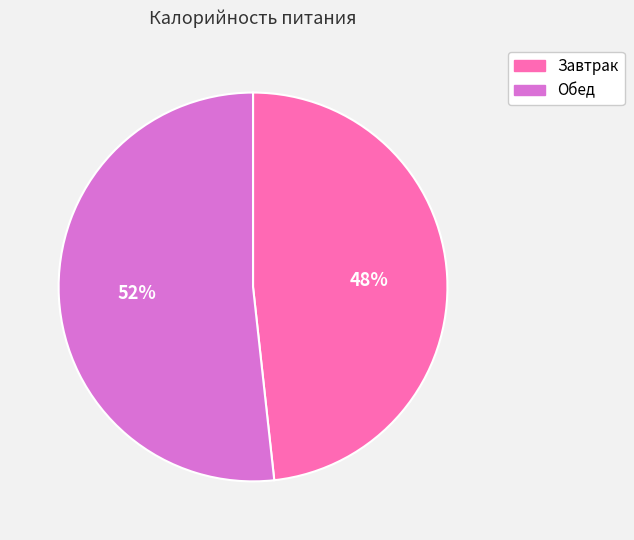

Do Завтрак and Обед together represent more than half of the pie?

Yes